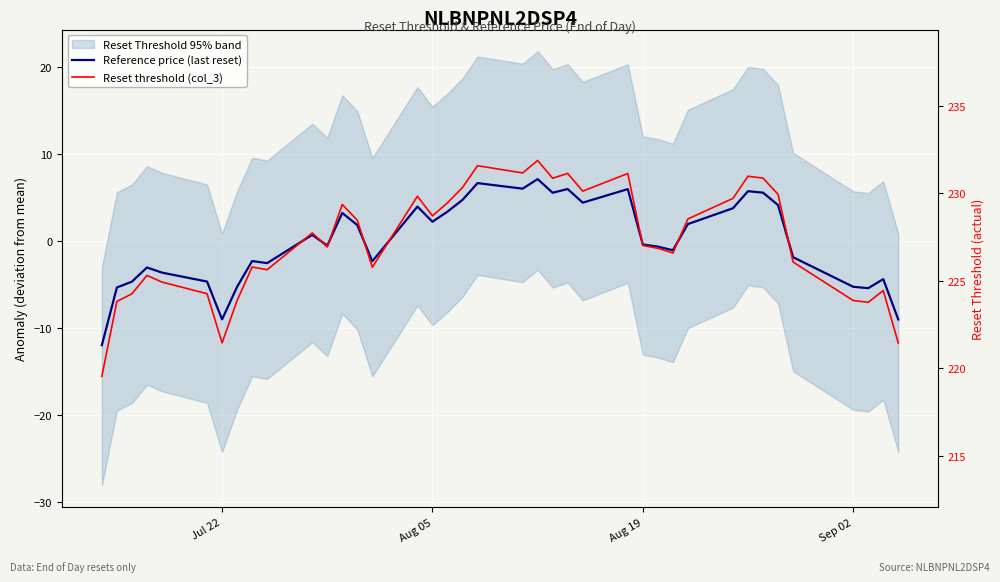

True or false: Reference price (last reset) has a value of 7.8 at 32.

False